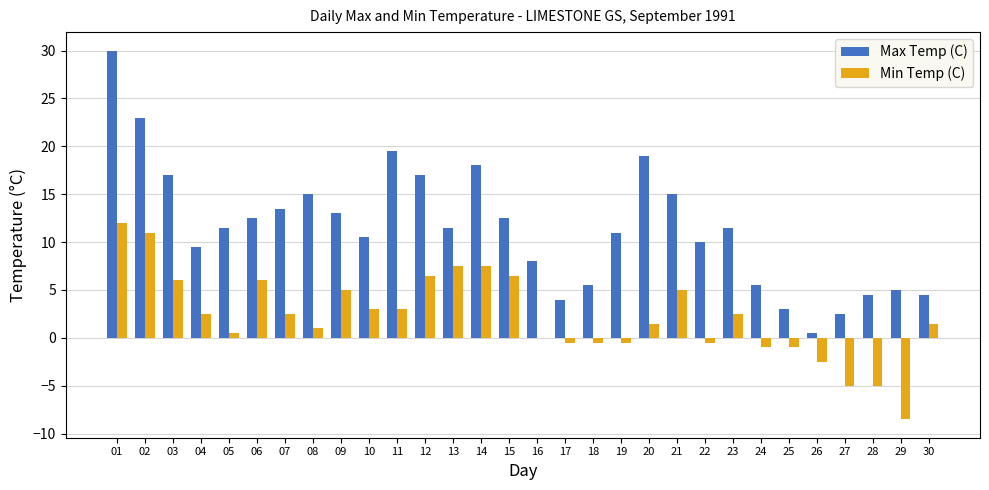

The value of Min Temp (C) at 01 is 12.0. True or false?

True